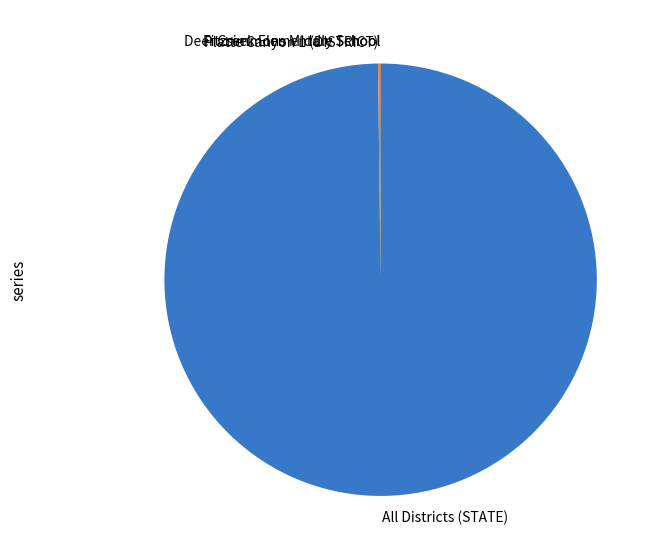

Does any single category account for the majority?

Yes